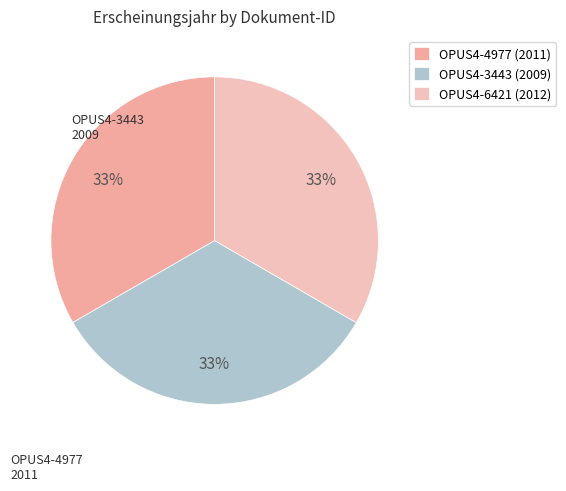

Count the number of slices in the pie.

3